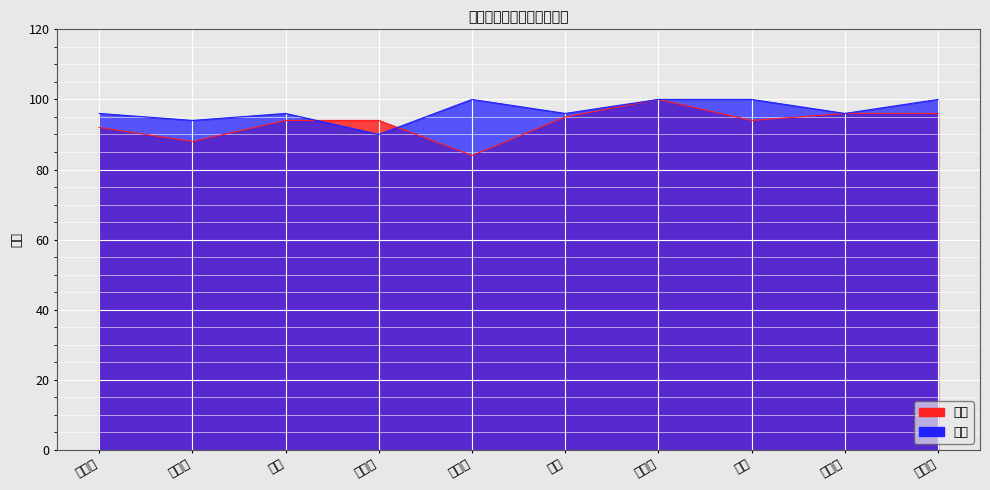

True or false: 初考 has a value of 100 at 杨海东.

True